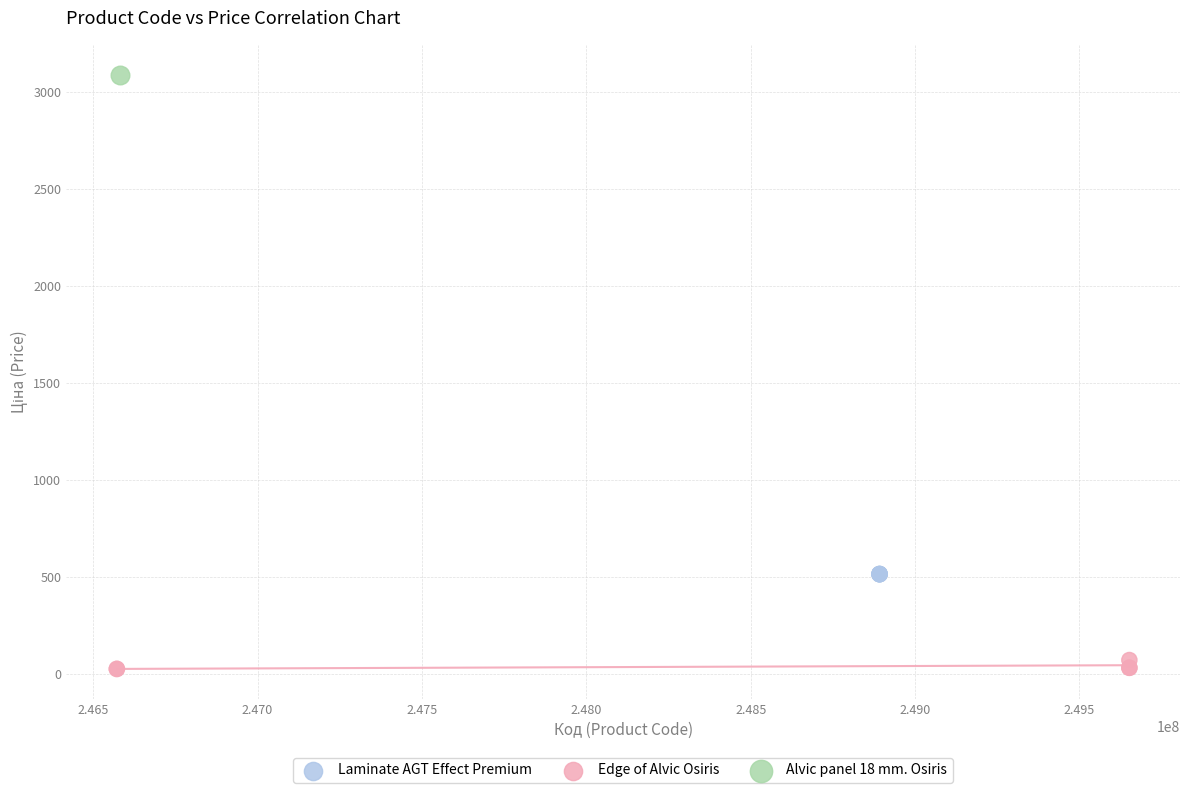

Which series reaches the maximum Y coordinate?

Alvic panel 18 mm. Osiris